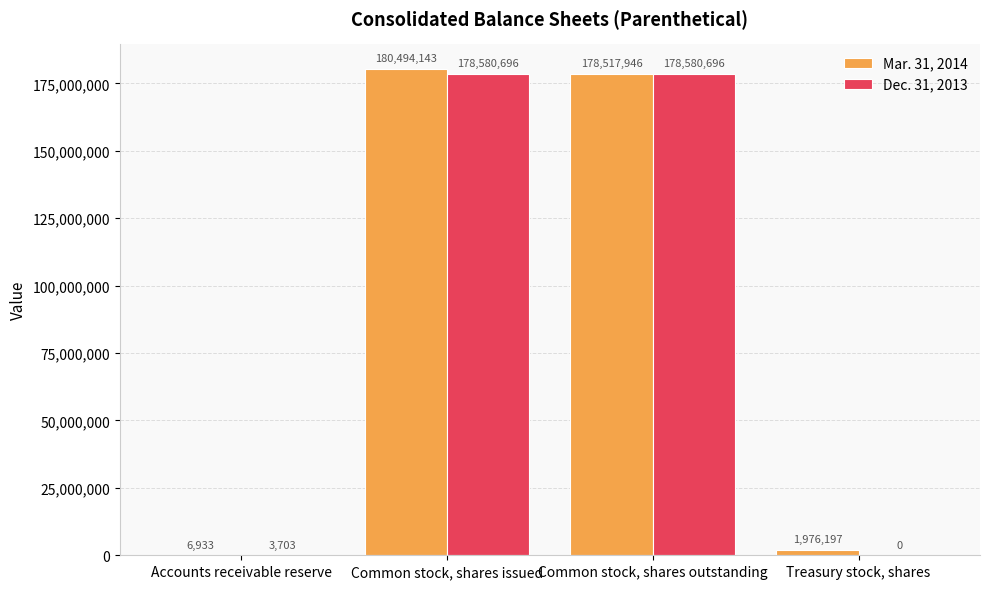

What is the sum of the Dec. 31, 2013 values at Treasury stock, shares and Common stock, shares issued?

178580696